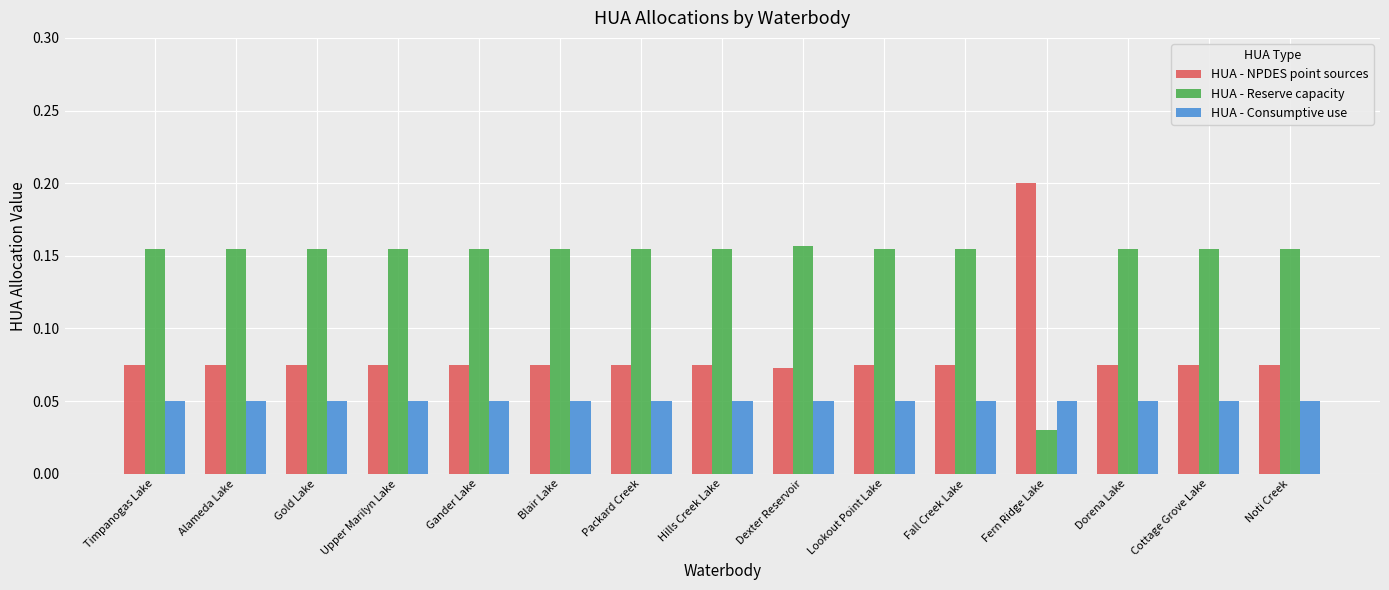

Rank the series by their maximum value, from lowest to highest.

HUA - Consumptive use, HUA - Reserve capacity, HUA - NPDES point sources